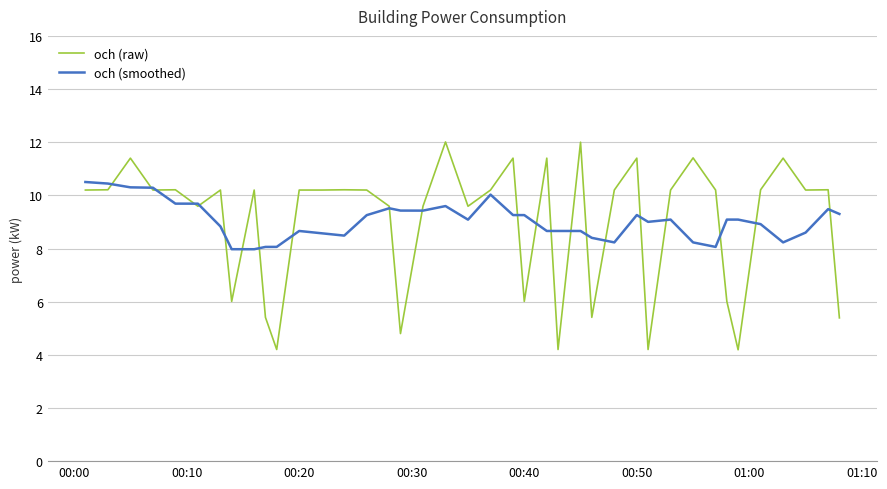

Which series has the widest spread of values?

och (raw)